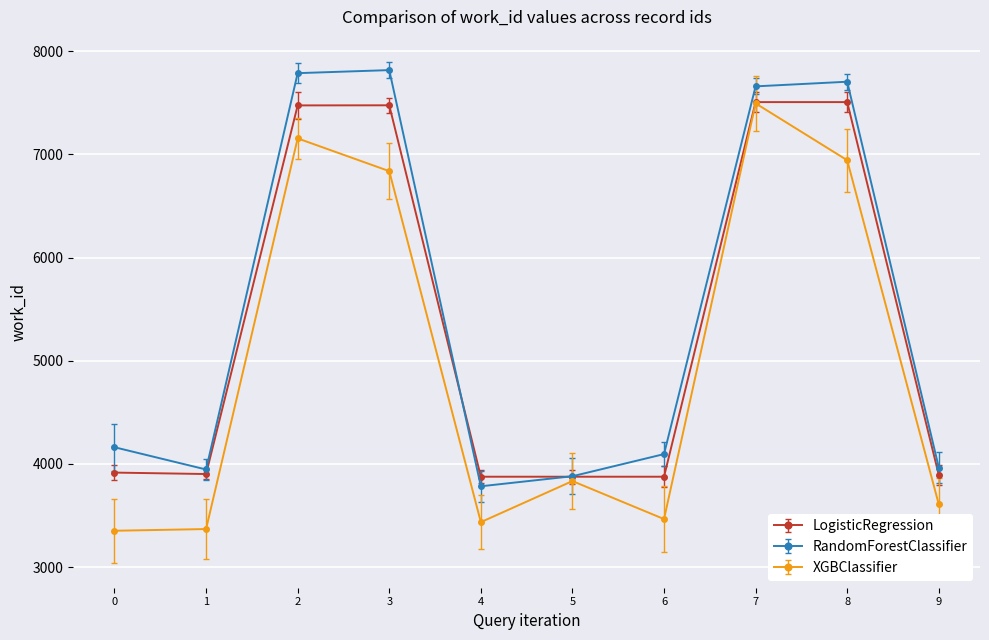

At how many categories does at least one series exceed 4379?

4